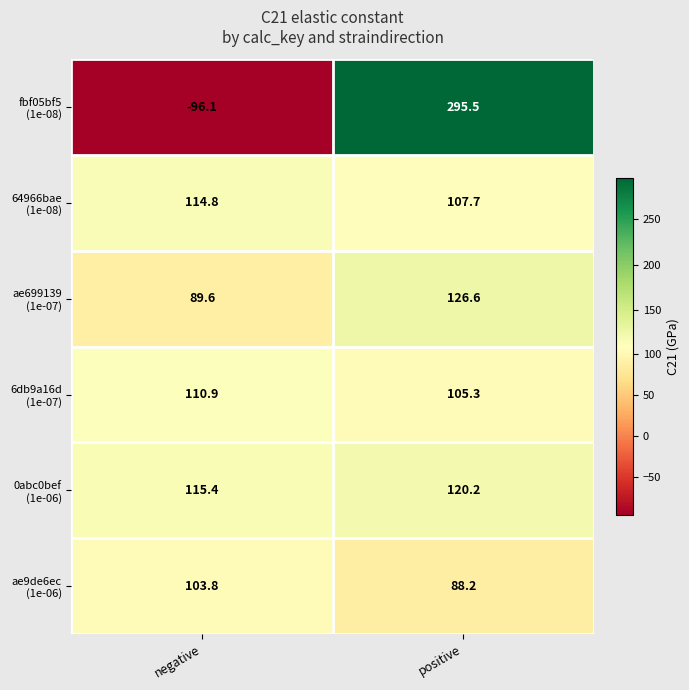

What is the spread (max minus min) of values at positive?

207.3